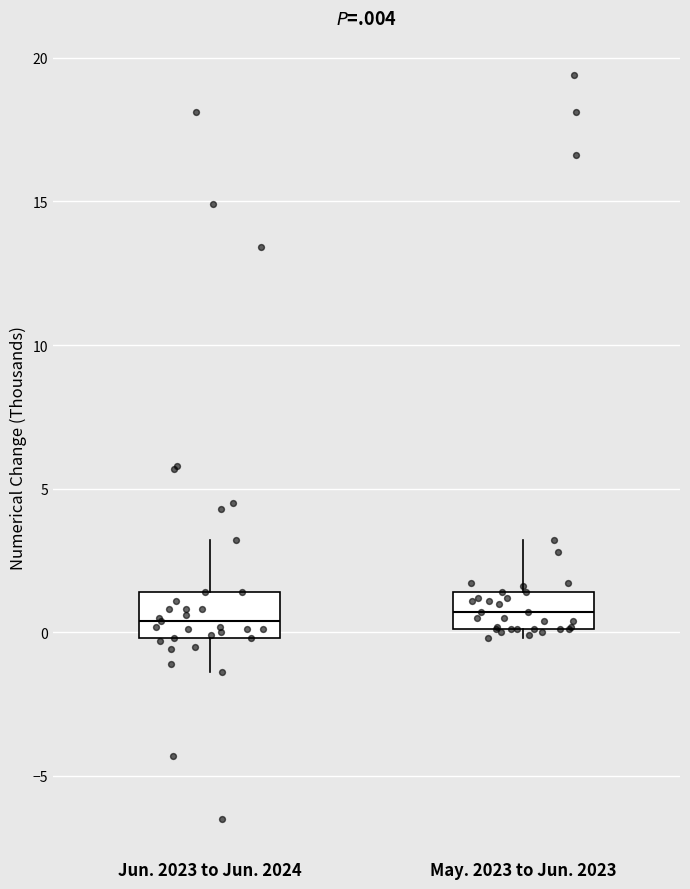

Reading left to right, read every box against the y-axis: the position of its median line, the range the box covers, and the ends of its whiskers. The values are not printed on the chart, so give them approximately, as read against the axis.

Jun. 2023 to Jun. 2024: median 0.5, box 0.0 to 1.5, whiskers -1.5 to 3.0
May. 2023 to Jun. 2023: median 0.5, box 0.0 to 1.5, whiskers 0.0 (just below the box's lower edge) to 3.0